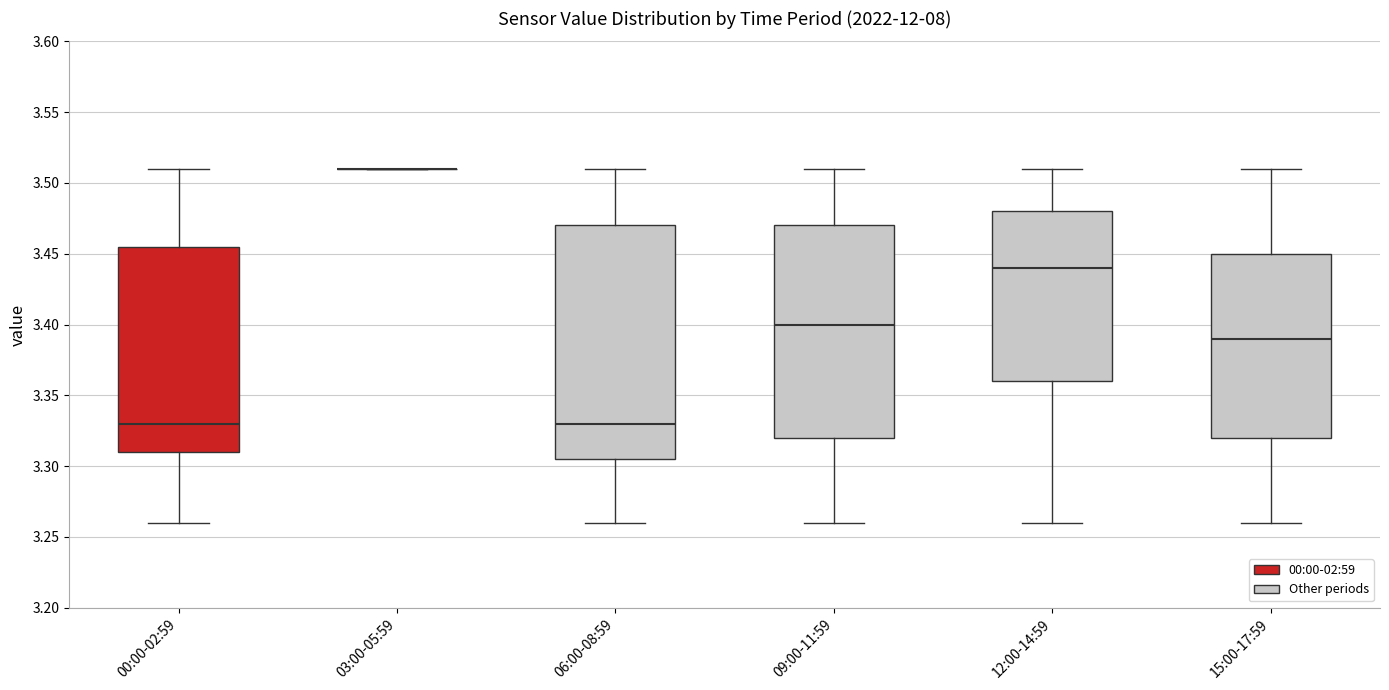

Reading left to right, transcribe this box plot: for each box, give where its median line is, the range the box spans, and where its two whiskers end, as read against the y-axis. The values are not printed on the chart, so give them approximately, as read against the axis.

00:00-02:59: median 3.330, box 3.310 to 3.455, whiskers 3.260 to 3.510
03:00-05:59: box collapsed to a line at 3.510, whiskers 3.510 to 3.510
06:00-08:59: median 3.330, box 3.305 to 3.470, whiskers 3.260 to 3.510
09:00-11:59: median 3.400, box 3.320 to 3.470, whiskers 3.260 to 3.510
12:00-14:59: median 3.440, box 3.360 to 3.480, whiskers 3.260 to 3.510
15:00-17:59: median 3.390, box 3.320 to 3.450, whiskers 3.260 to 3.510